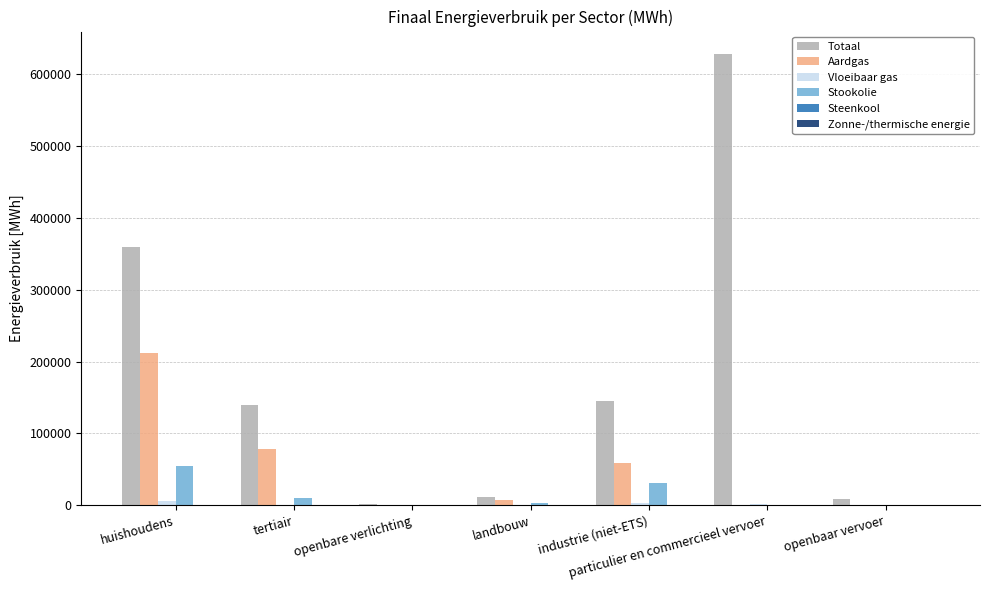

Which series has the largest total across all categories?

Totaal